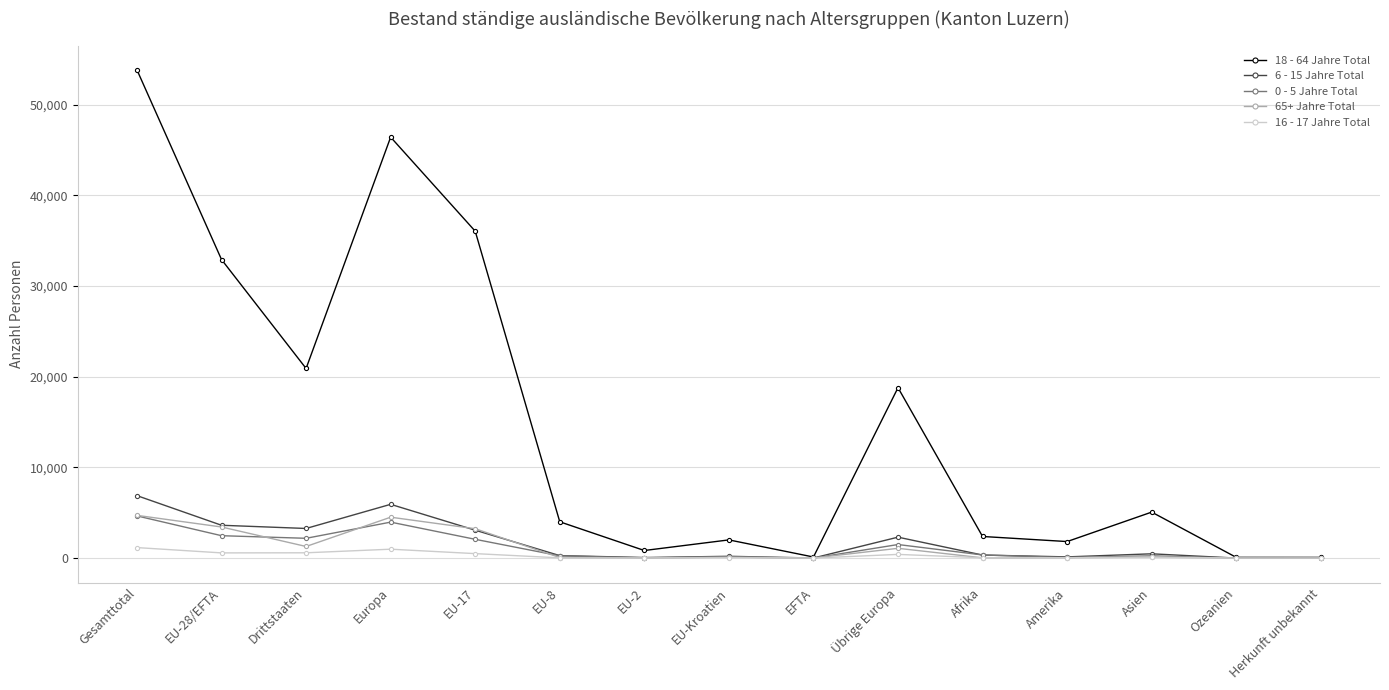

How many lines are shown in the chart?

5